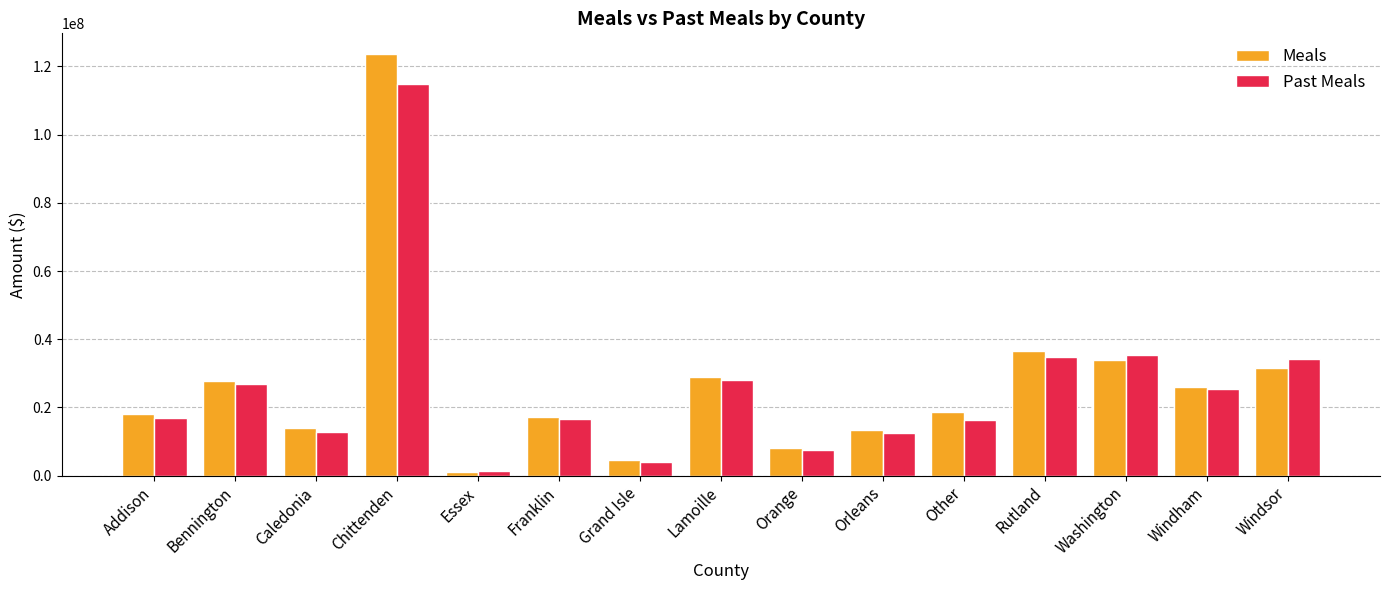

What is the difference between the maximum and minimum values in the Past Meals series?

113610864.2